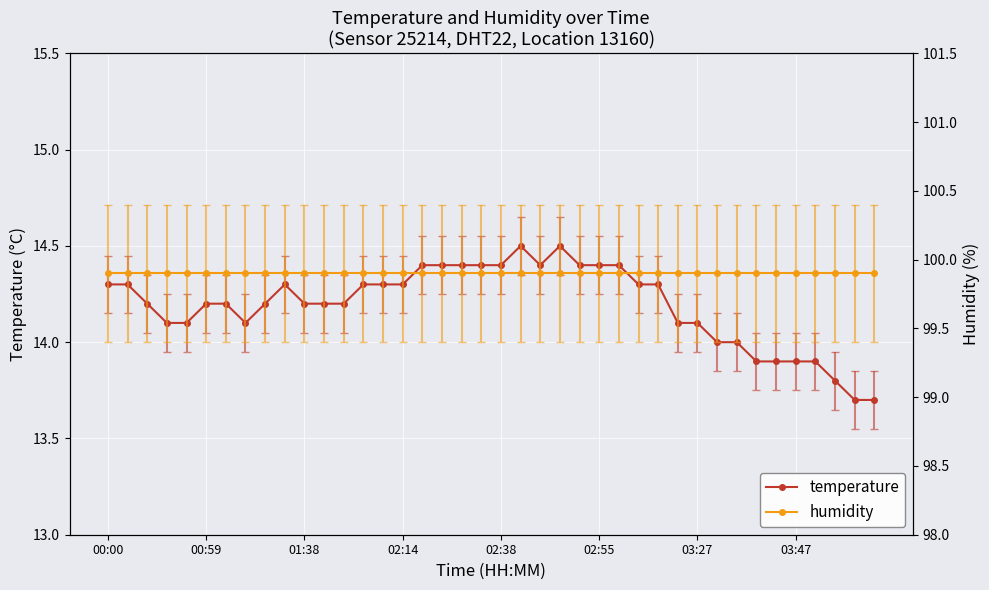

Read the humidity value at 26.

99.9